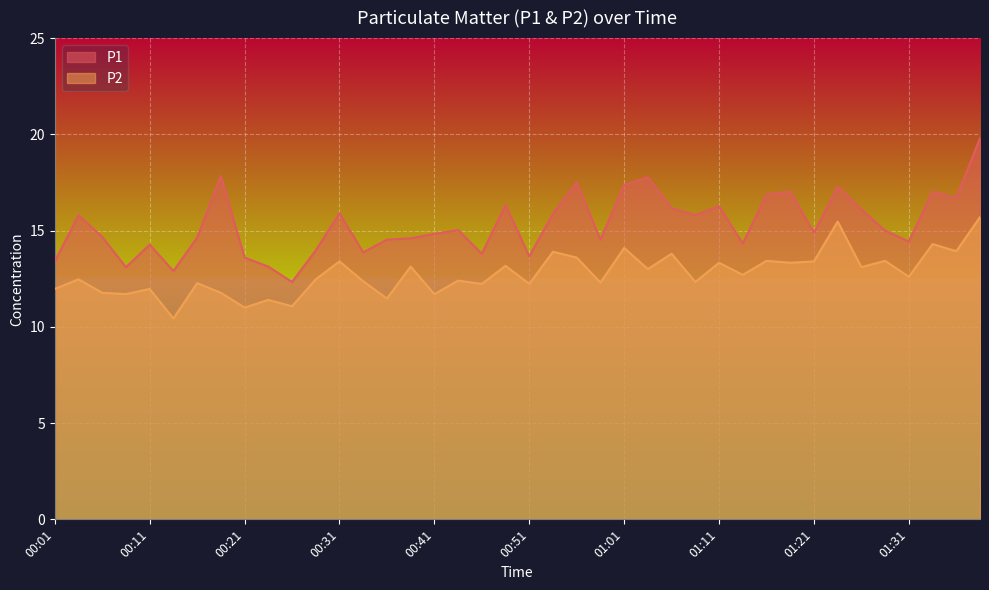

Reading right to left, what are all the values shown in this chart?

P1: 01:38=19.8	01:36=16.7	01:33=17.0	01:31=14.4	01:28=15.0	01:26=16.1	01:23=17.3	01:21=14.9	01:18=17.0	01:16=16.9	01:13=14.3	01:11=16.3	01:08=15.8	01:06=16.2	01:03=17.8	01:01=17.4	00:58=14.5	00:56=17.5	00:53=15.9	00:51=13.7	00:48=16.3	00:46=13.8	00:43=15.0	00:41=14.8	00:38=14.6	00:36=14.5	00:33=13.9	00:31=15.9	00:29=14.0	00:26=12.3	00:24=13.1	00:21=13.6	00:19=17.8	00:16=14.6	00:14=12.9	00:11=14.3	00:09=13.1	00:06=14.7	00:04=15.8	00:01=13.4
P2: 01:38=15.7	01:36=13.9	01:33=14.3	01:31=12.6	01:28=13.4	01:26=13.1	01:23=15.5	01:21=13.4	01:18=13.3	01:16=13.4	01:13=12.7	01:11=13.3	01:08=12.3	01:06=13.8	01:03=13.0	01:01=14.1	00:58=12.3	00:56=13.6	00:53=13.9	00:51=12.2	00:48=13.2	00:46=12.2	00:43=12.4	00:41=11.7	00:38=13.1	00:36=11.5	00:33=12.4	00:31=13.4	00:29=12.5	00:26=11.1	00:24=11.4	00:21=11.0	00:19=11.8	00:16=12.3	00:14=10.4	00:11=12.0	00:09=11.7	00:06=11.8	00:04=12.5	00:01=12.0